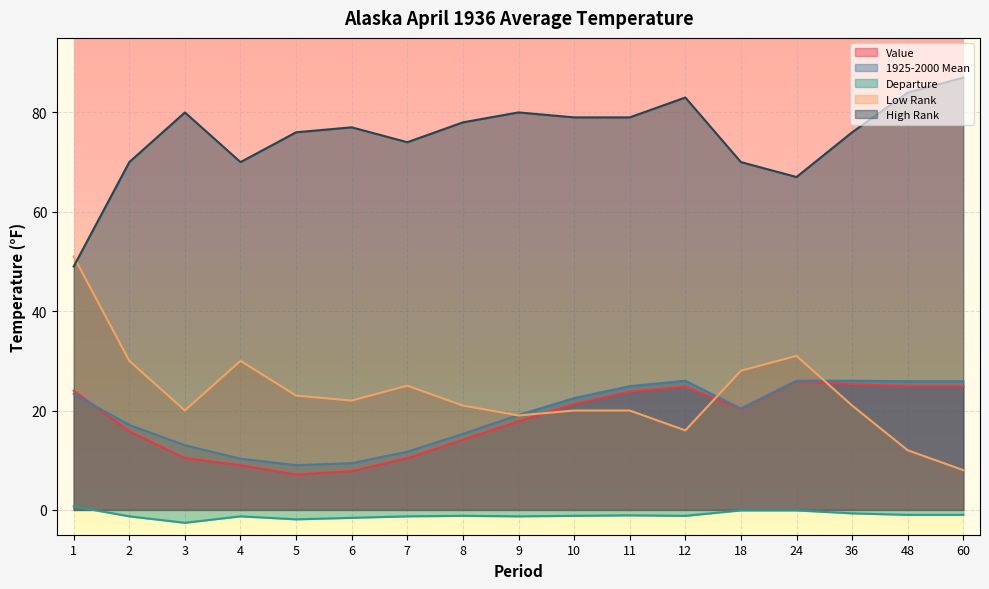

What is the sum of the Departure values at 6 and 36?

-2.3